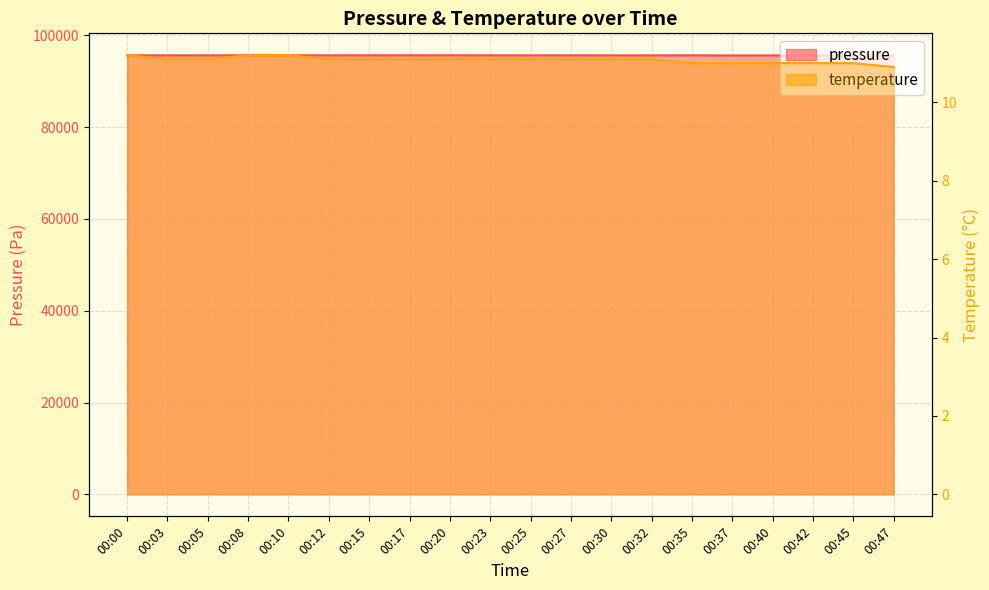

Which label corresponds to the smallest value in the chart?

00:47